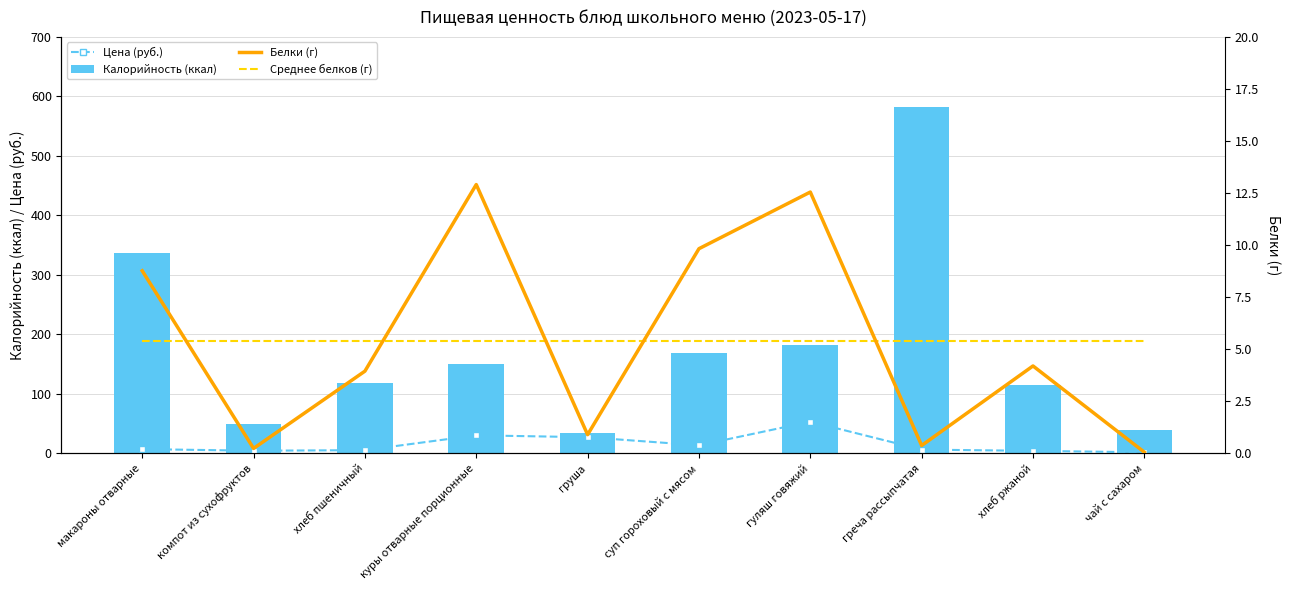

What is the sum of the Калорийность (ккал) values at гуляш говяжий and макароны отварные?

518.8